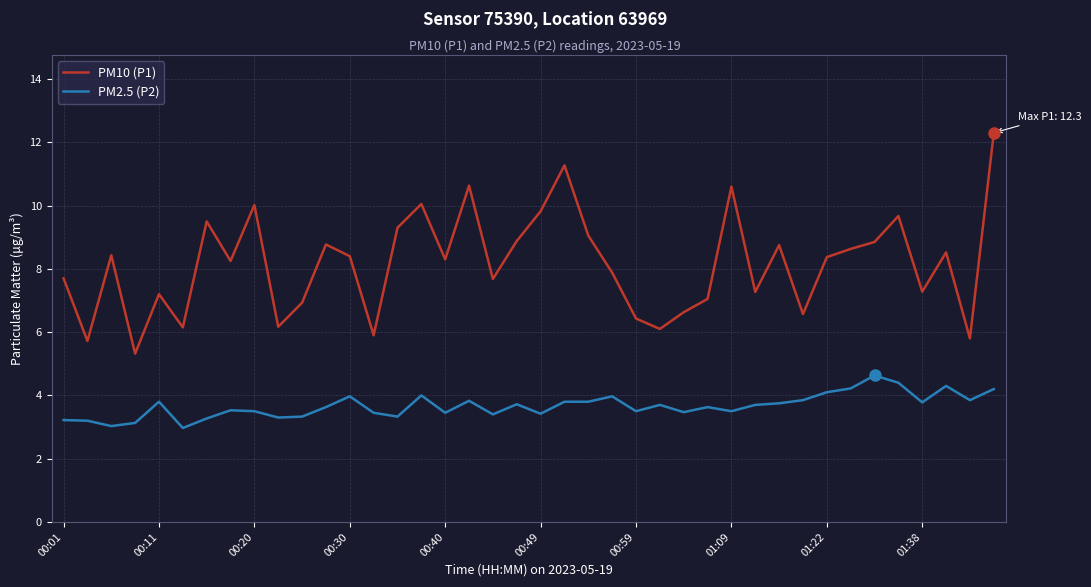

Which series has the largest range (max minus min)?

PM10 (P1)